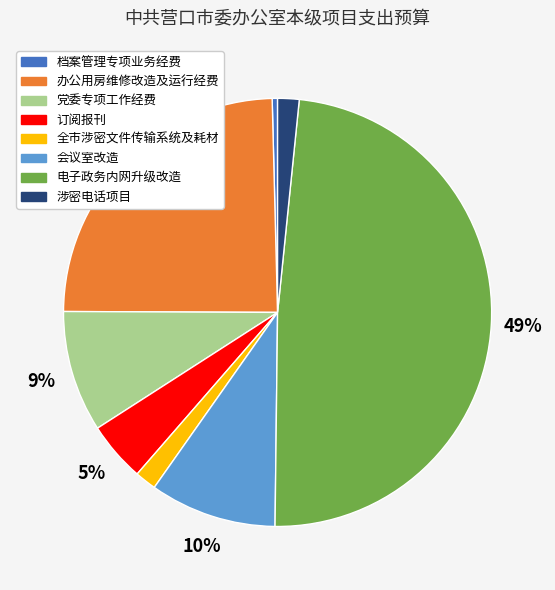

Is there a majority slice in this chart?

No